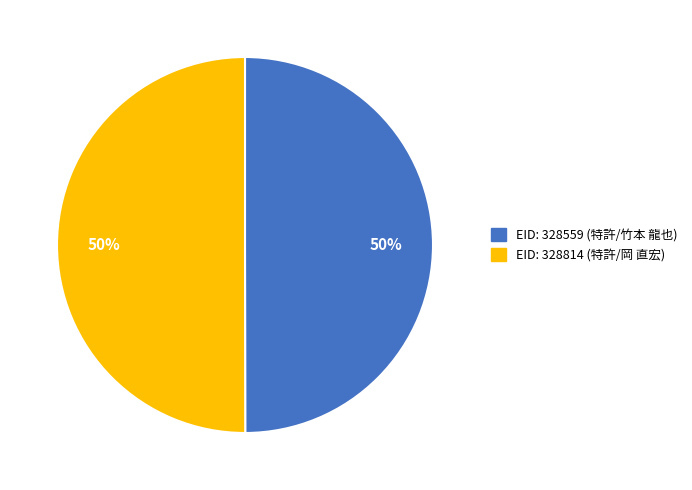

What is the ratio of the value at EID: 328559 (特許/竹本 龍也) to the value at EID: 328814 (特許/岡 直宏)?

1.0